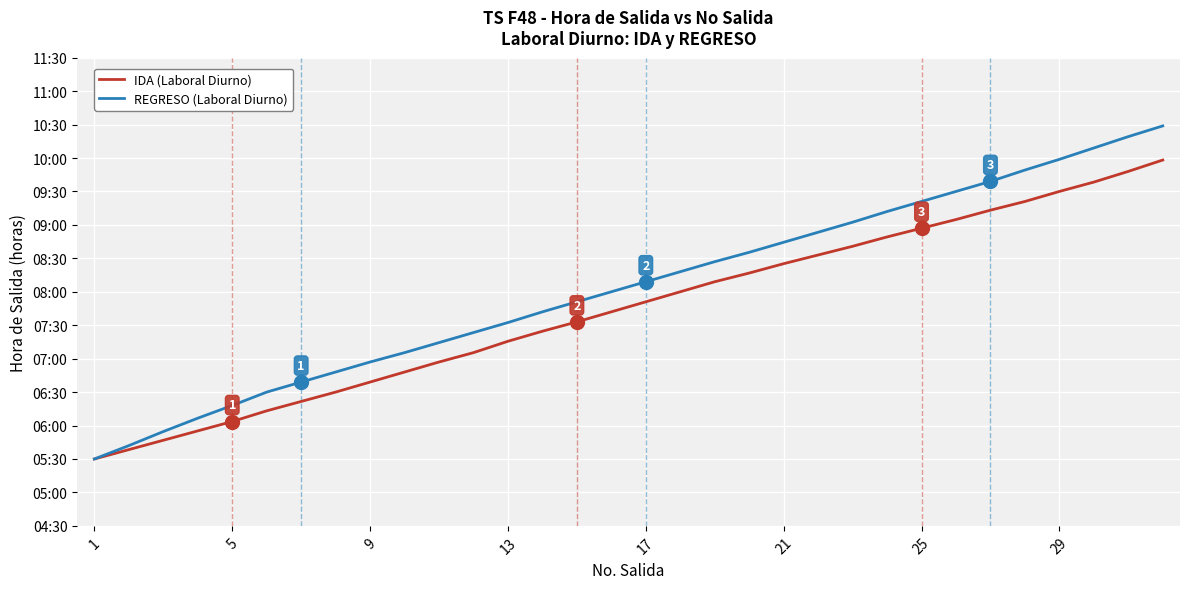

Is this an area chart (filled region under the line)?

No